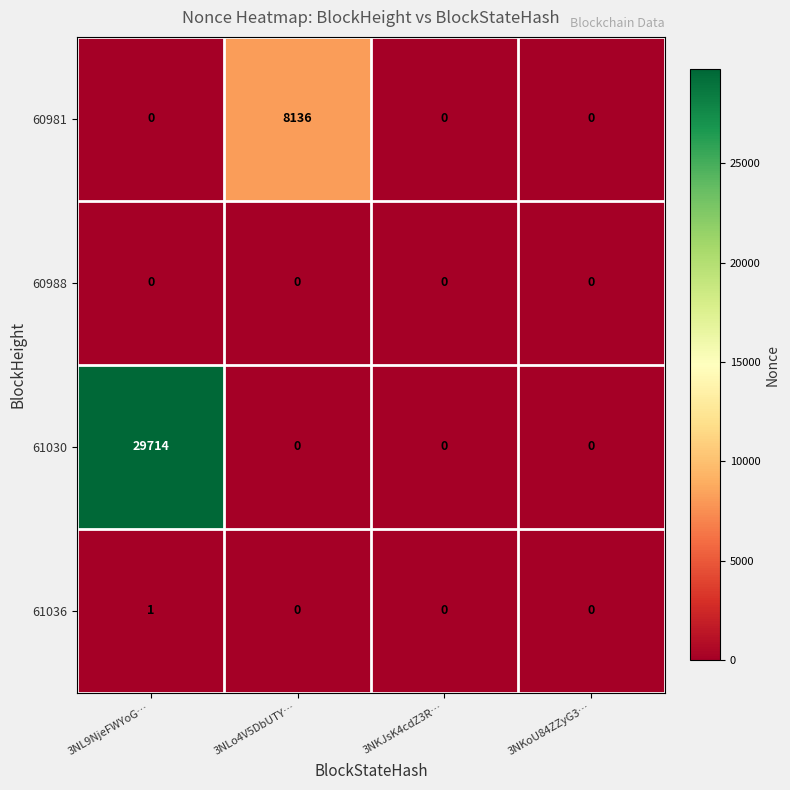

At which category does the chart reach its peak across all series?

3NL9NjeFWYoG…